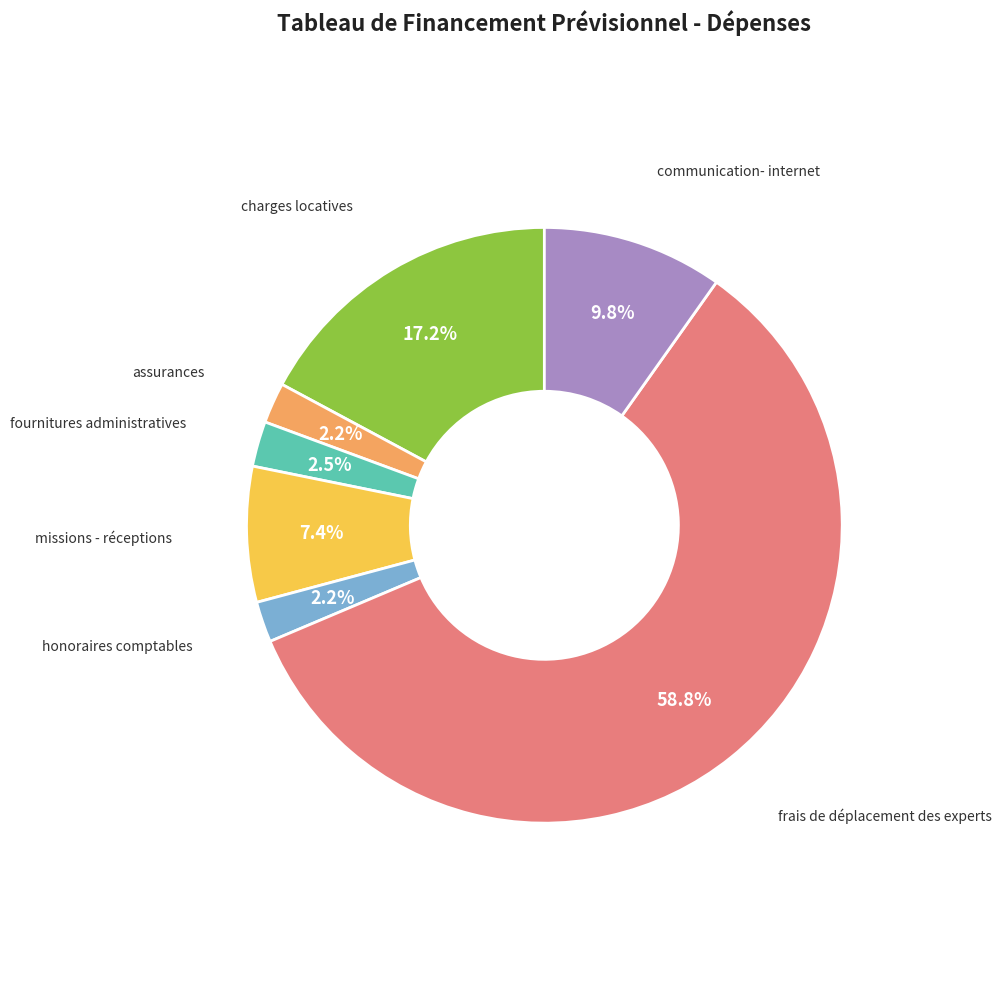

Count the number of slices in the pie.

7